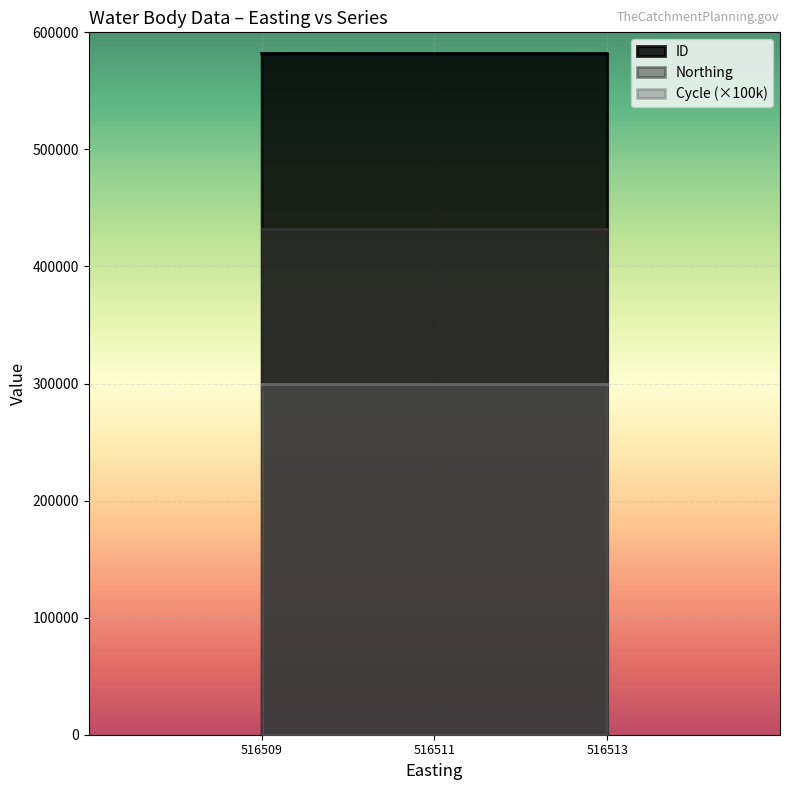

What is the highest value of the Cycle series?

3